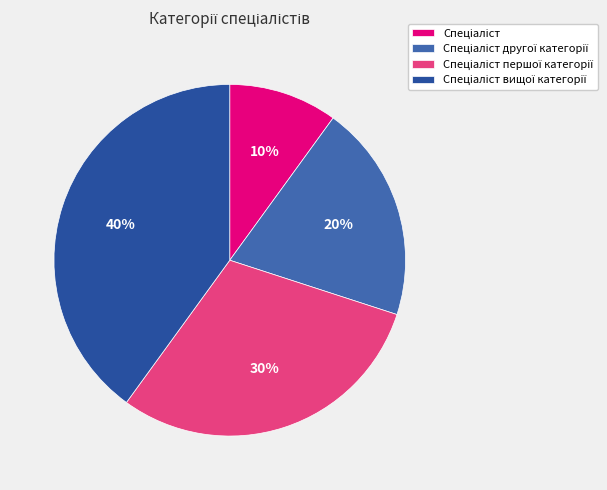

Count the number of slices in the pie.

4